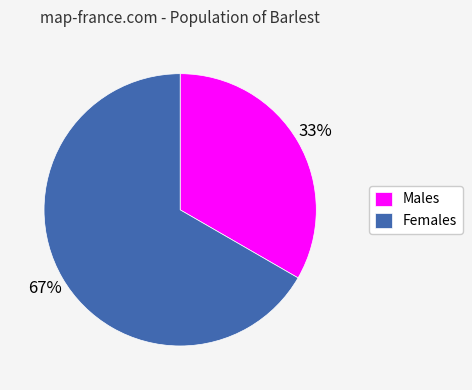

To the nearest percent, what percentage of the pie is Females?

67%